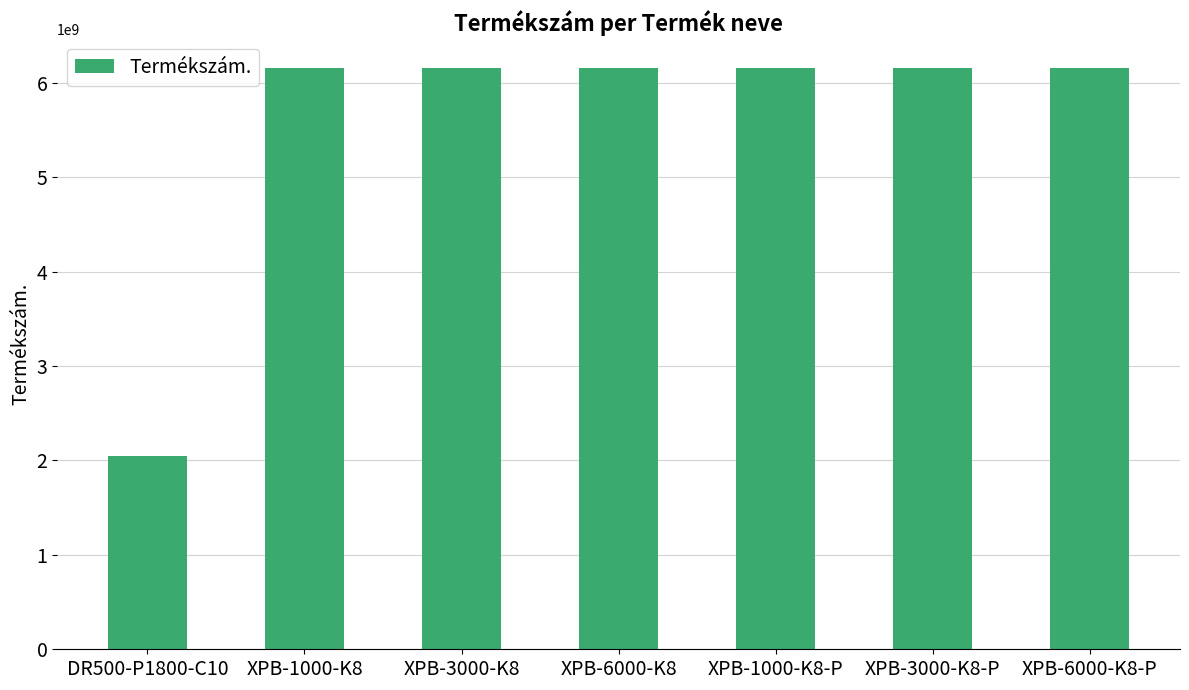

What is the label of the 1st bar from the left?

DR500-P1800-C10